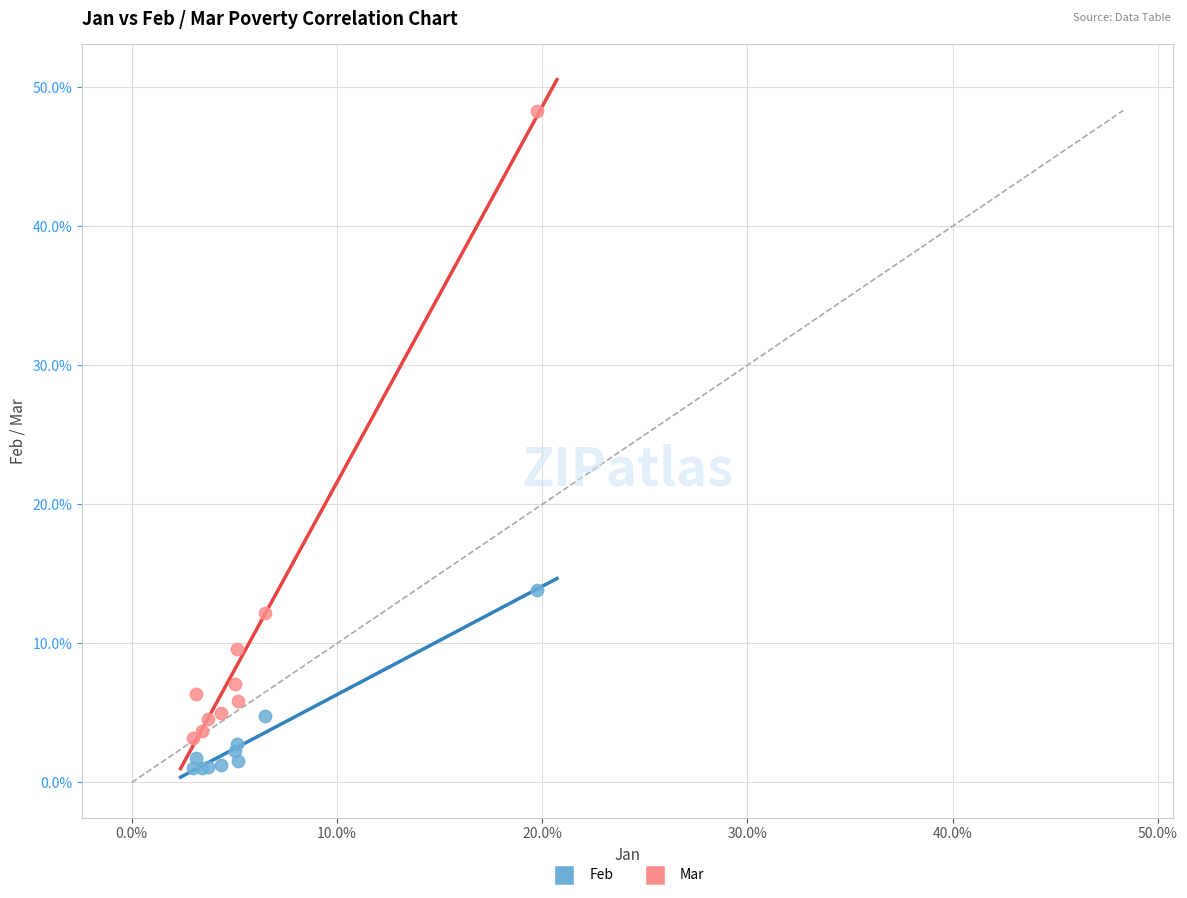

What are all the series names shown in the legend?

Feb, Mar